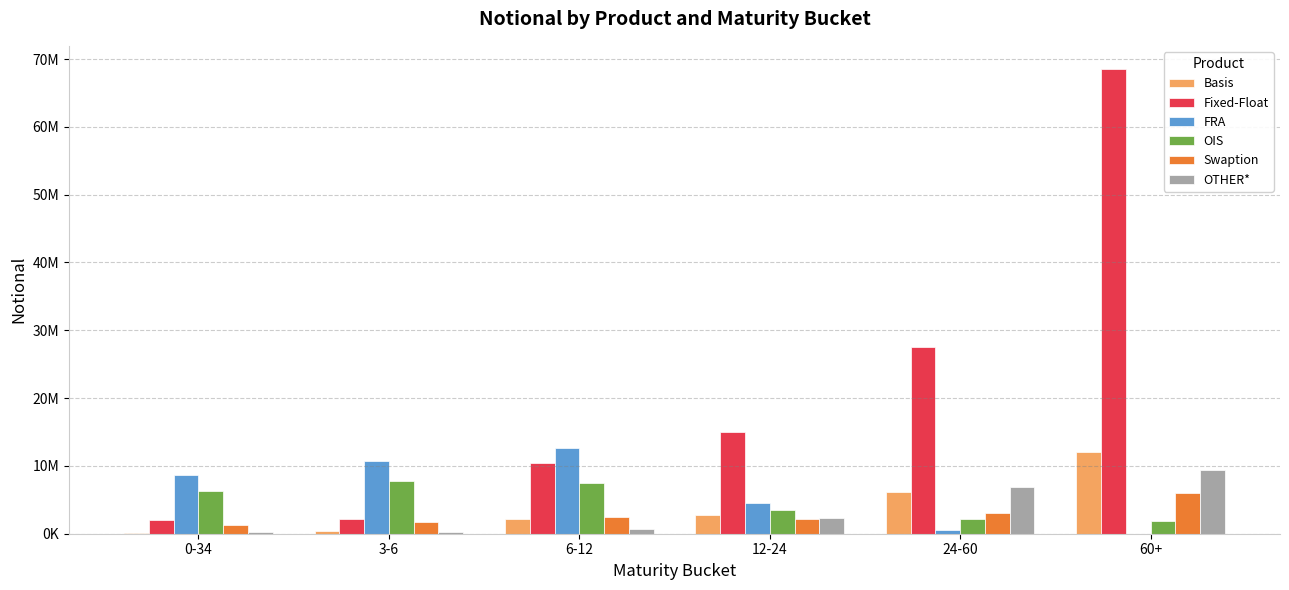

Reading left to right, list all the values displayed in this chart.

Basis: 159398	414481	2211468	2794941	6197860	12056614
Fixed-Float: 2045492	2125009	10456780	14975968	27473628	68525178
FRA: 8722164	10756953	12636898	4513442	489723	5703
OIS: 6228724	7801921	7508313	3528838	2241433	1825183
Swaption: 1236972	1735758	2453386	2150627	2998433	6032349
OTHER*: 312241	287790	745796	2273173	6841420	9467690